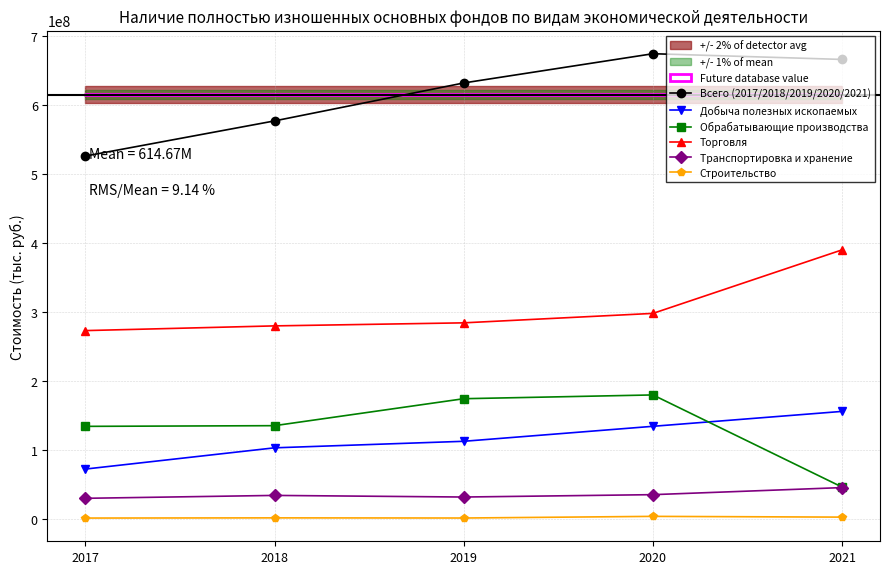

Rank the series by their maximum value, from highest to lowest.

Всего (2017/2018/2019/2020/2021), Торговля, Обрабатывающие производства, Добыча полезных ископаемых, Транспортировка и хранение, Строительство